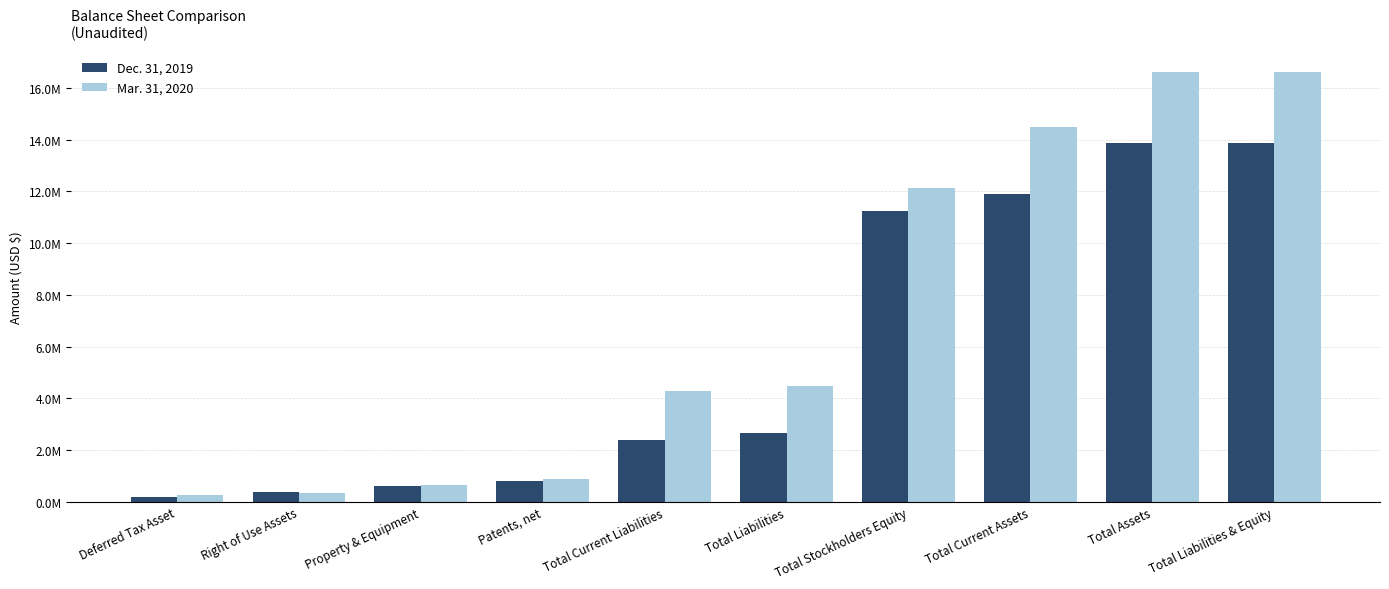

Is the value of Dec. 31, 2019 at Property & Equipment greater than the value of Mar. 31, 2020 at Total Liabilities?

No